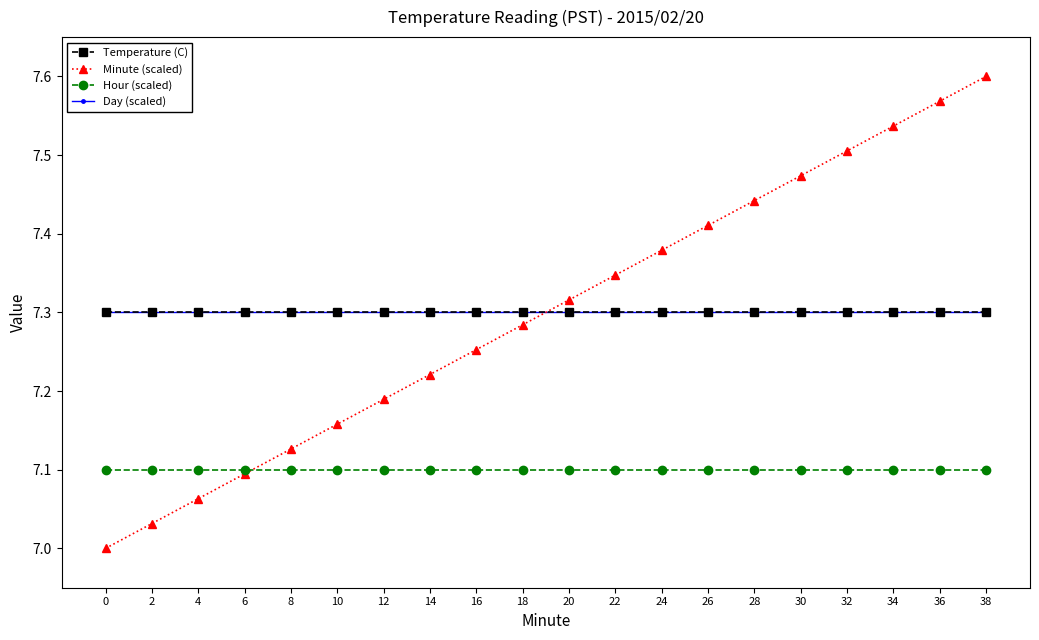

Which has a higher value, 14 or 8?

14